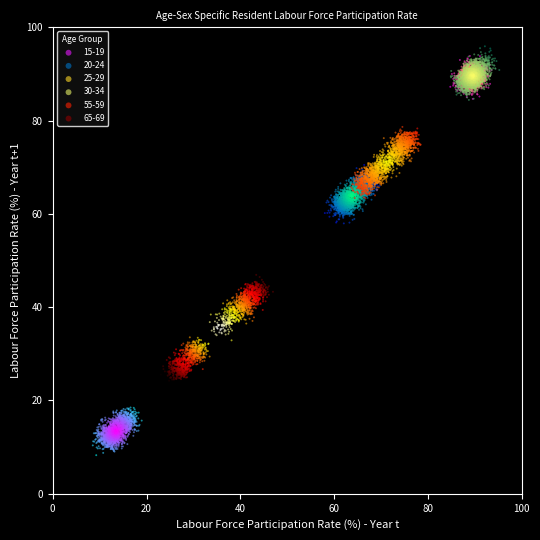

Which series reaches the minimum Y coordinate?

15-19